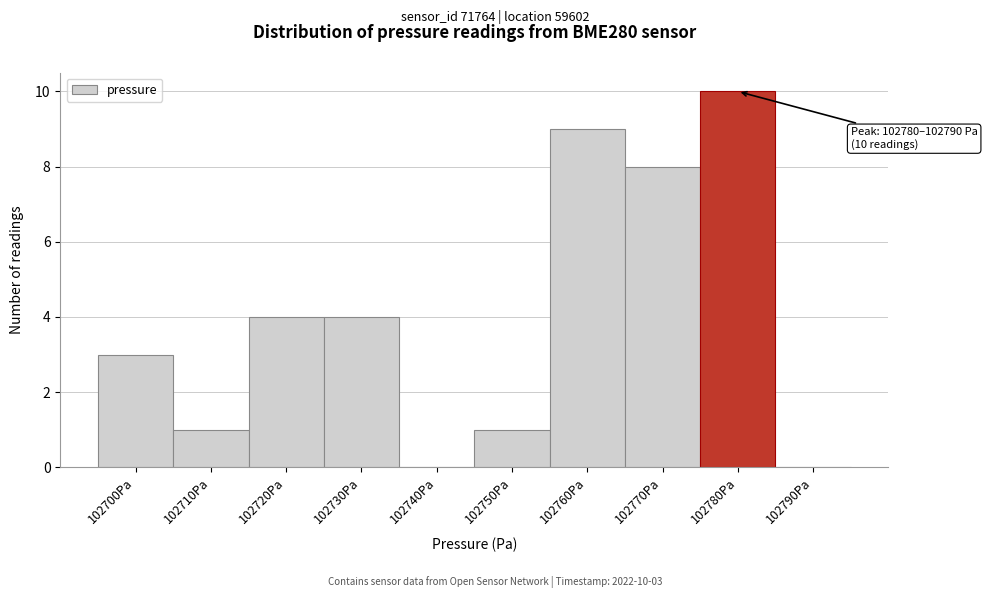

Reading left to right, list all the values displayed in this chart.

102700Pa=3	102710Pa=1	102720Pa=4	102730Pa=4	102740Pa=0	102750Pa=1	102760Pa=9	102770Pa=8	102780Pa=10	102790Pa=0